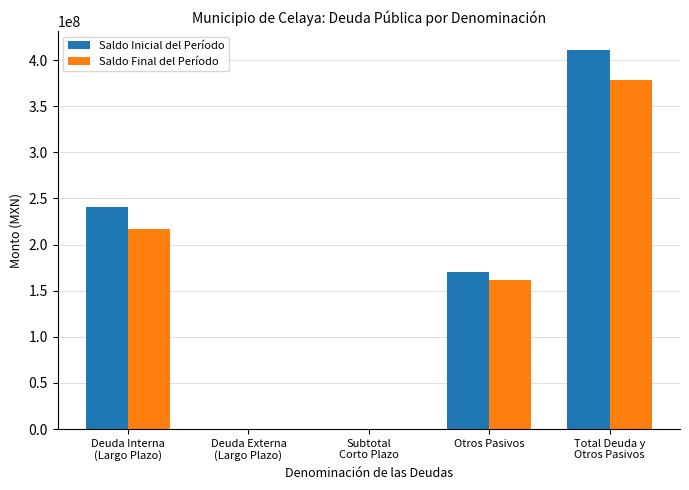

What is the total value across all series at Otros Pasivos?

331664315.8